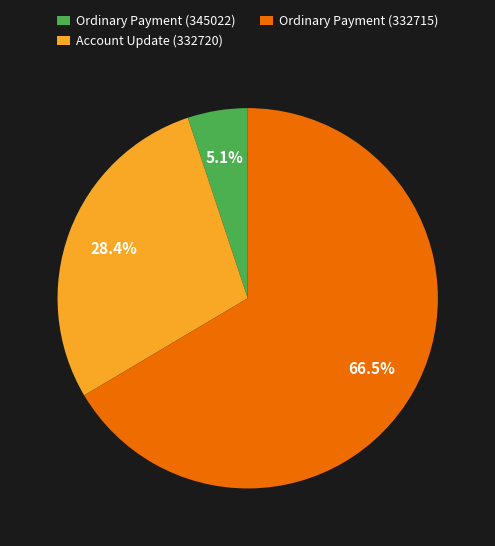

Which category has the biggest portion of the pie?

Ordinary Payment (332715)